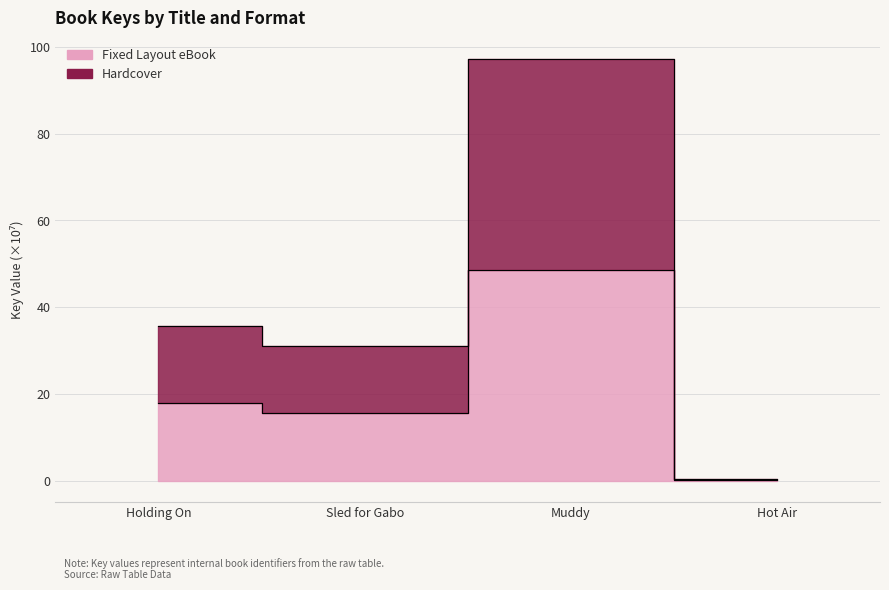

List the series in order of their peak value, highest first.

Hardcover, Fixed Layout eBook